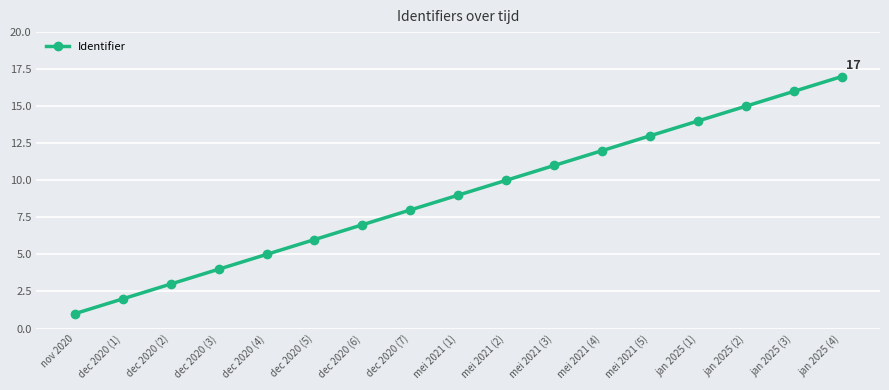

True or false: the data shows 9 at mei 2021 (1).

True